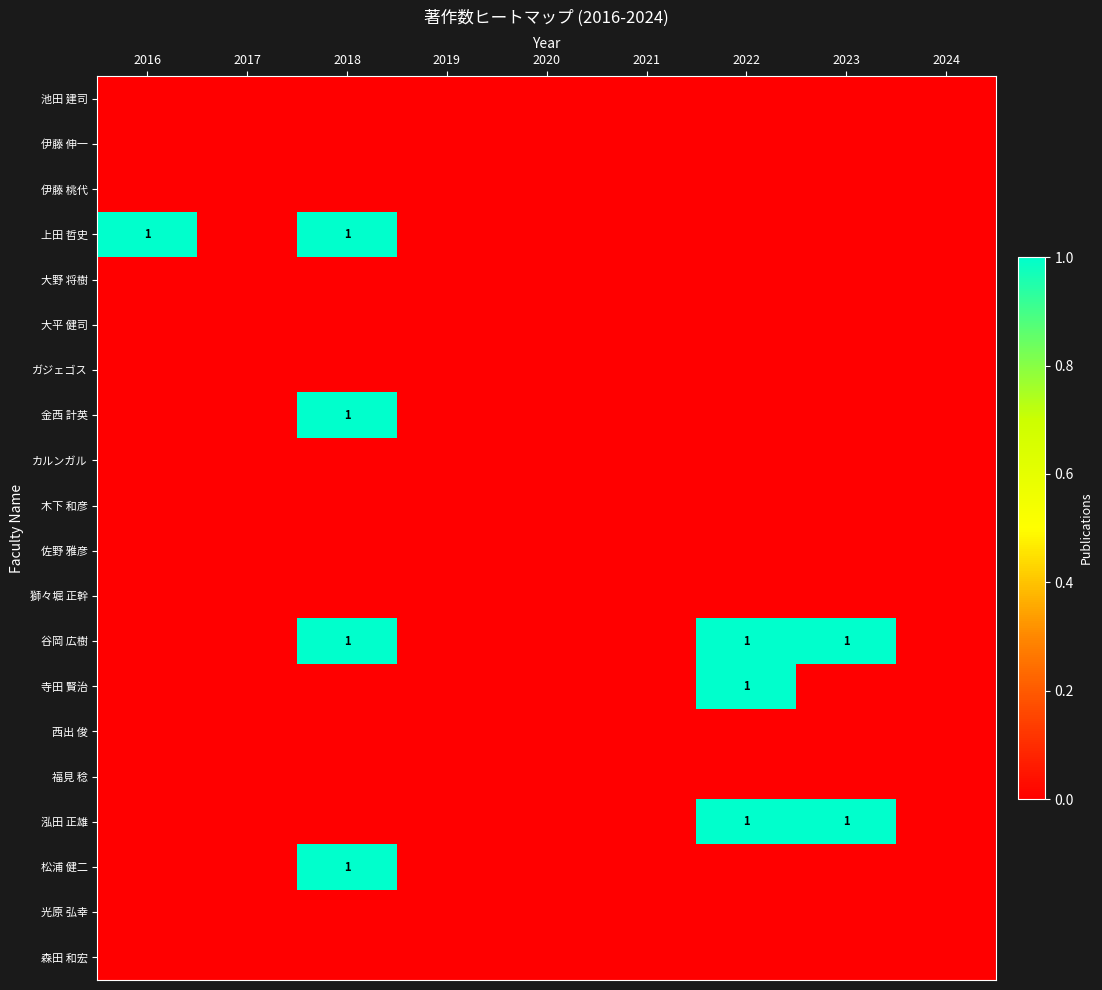

Is the value of 池田 建司 at 2021 greater than the value of 伊藤 桃代 at 2021?

No